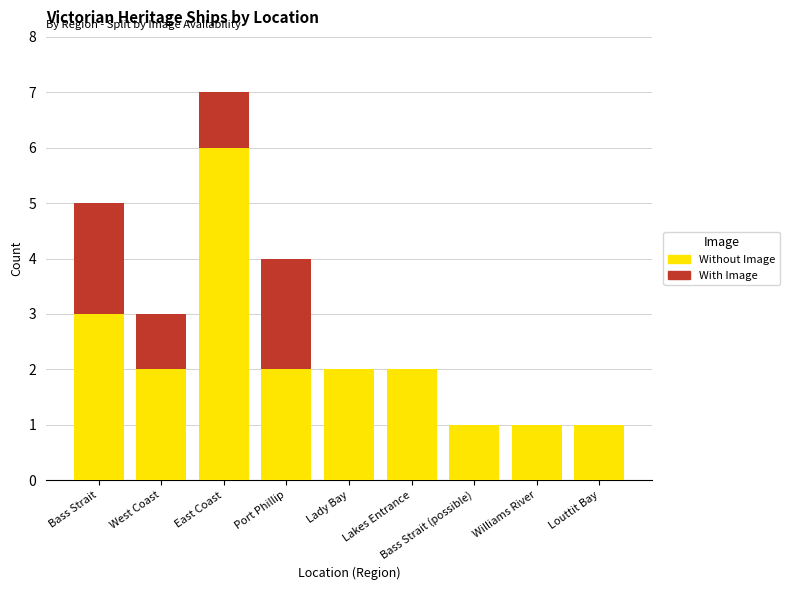

What is the highest value of the Without Image series?

6